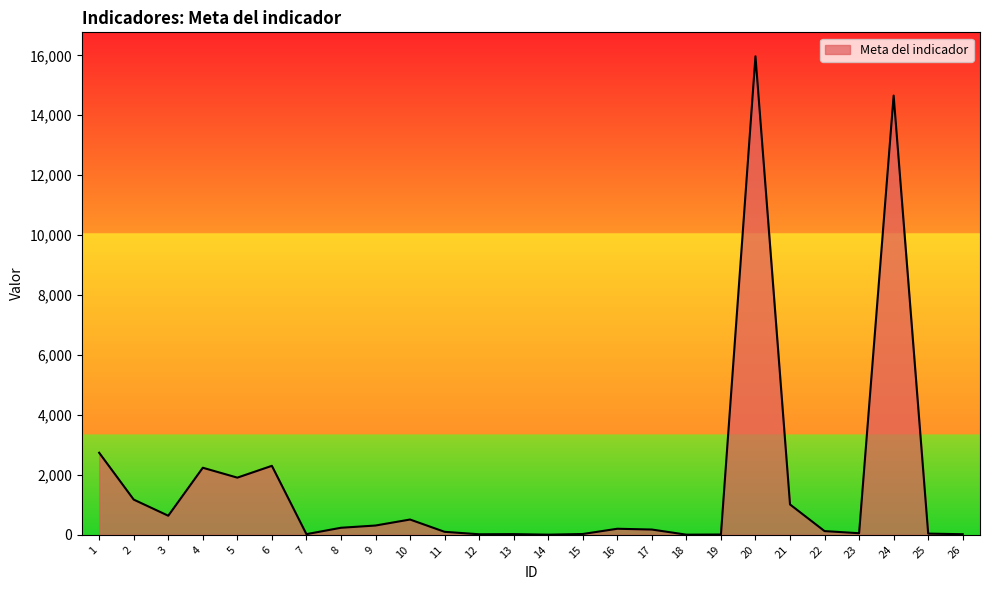

How many series are shown in this chart?

1